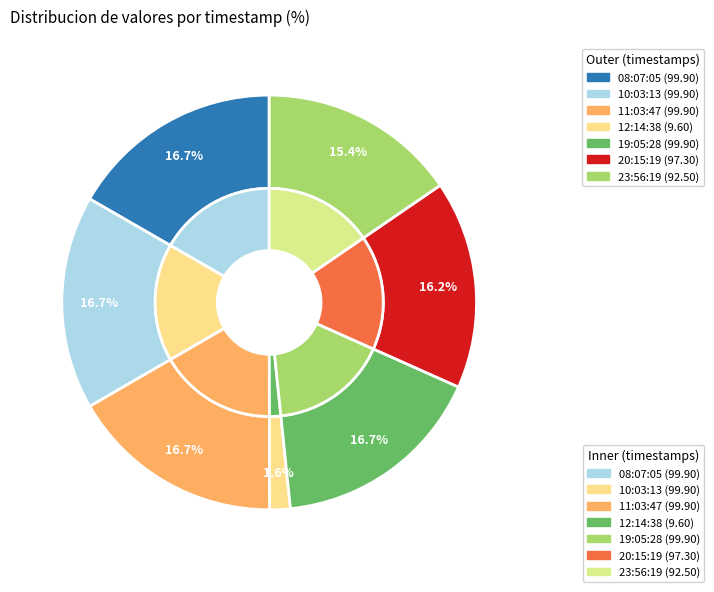

True or false: 2023-10-16T12:14:38.686Z accounts for 2% of the total.

True